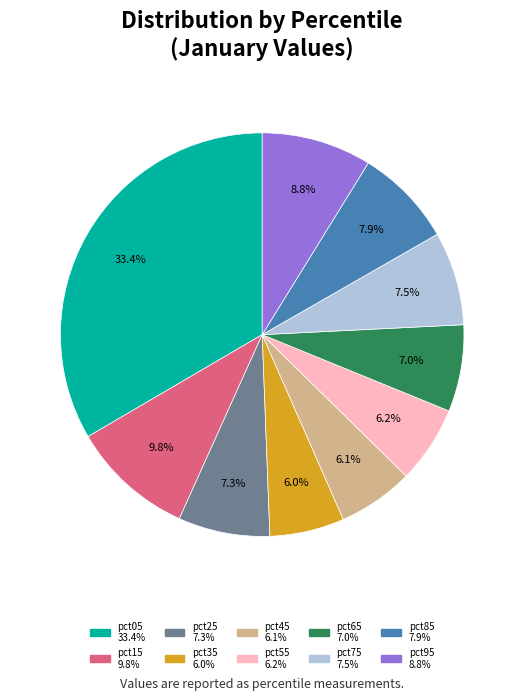

How many slices are in this pie chart?

10